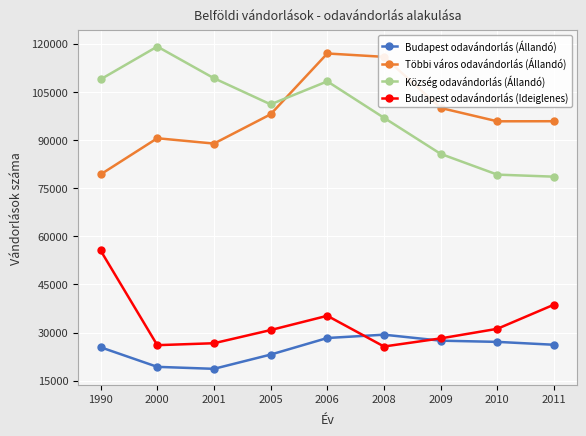

True or false: Budapest odavándorlás (Állandó) and Többi város odavándorlás (Állandó) intersect in this chart.

False